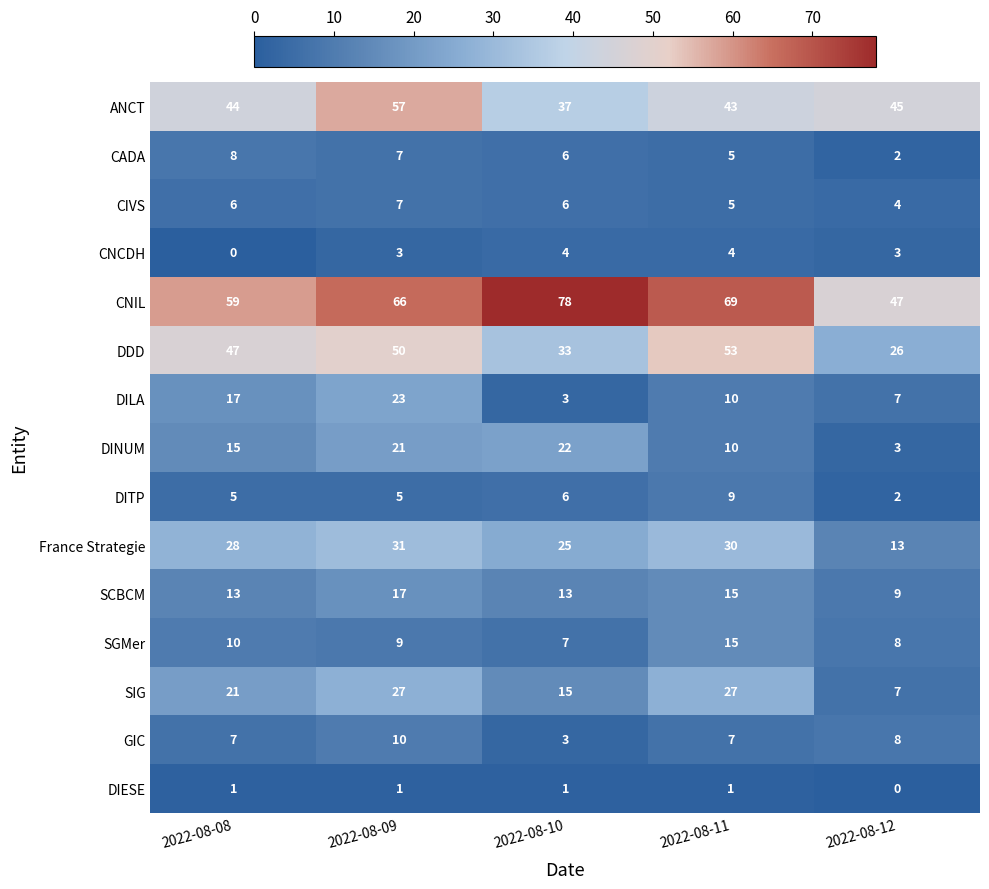

List the series in order of their peak value, lowest first.

DIESE, CNCDH, CIVS, CADA, DITP, GIC, SGMer, SCBCM, DINUM, DILA, SIG, France Strategie, DDD, ANCT, CNIL